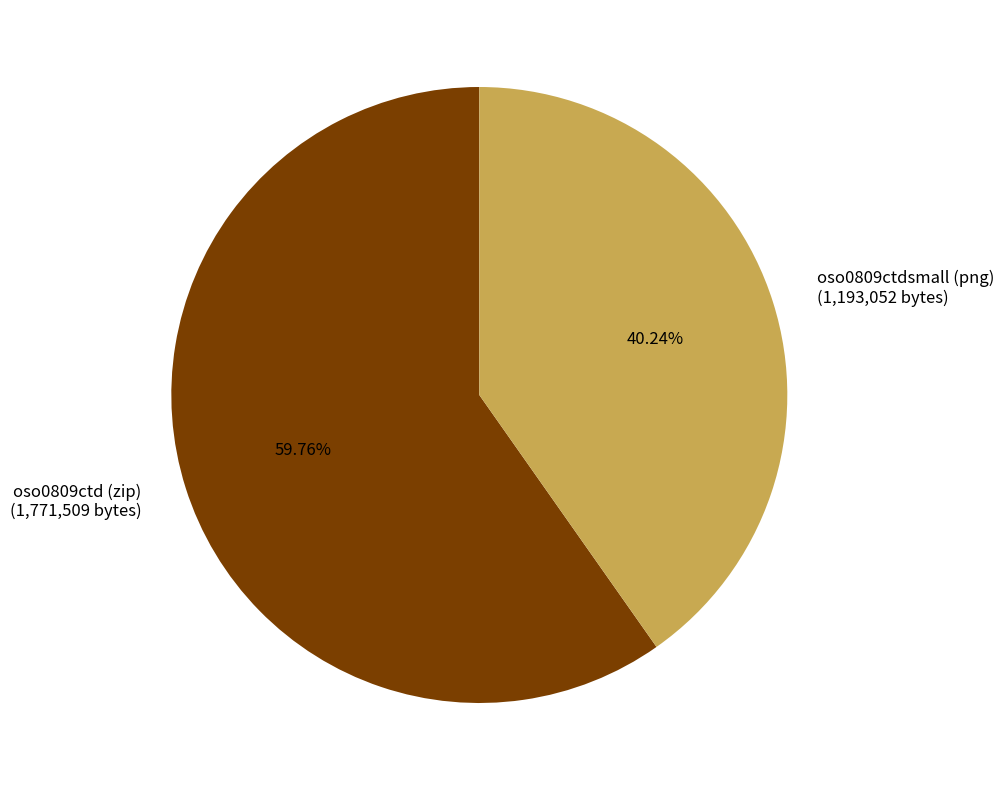

Which has a higher value, oso0809ctd (zip) (1,771,509 bytes) or oso0809ctdsmall (png) (1,193,052 bytes)?

oso0809ctd (zip) (1,771,509 bytes)